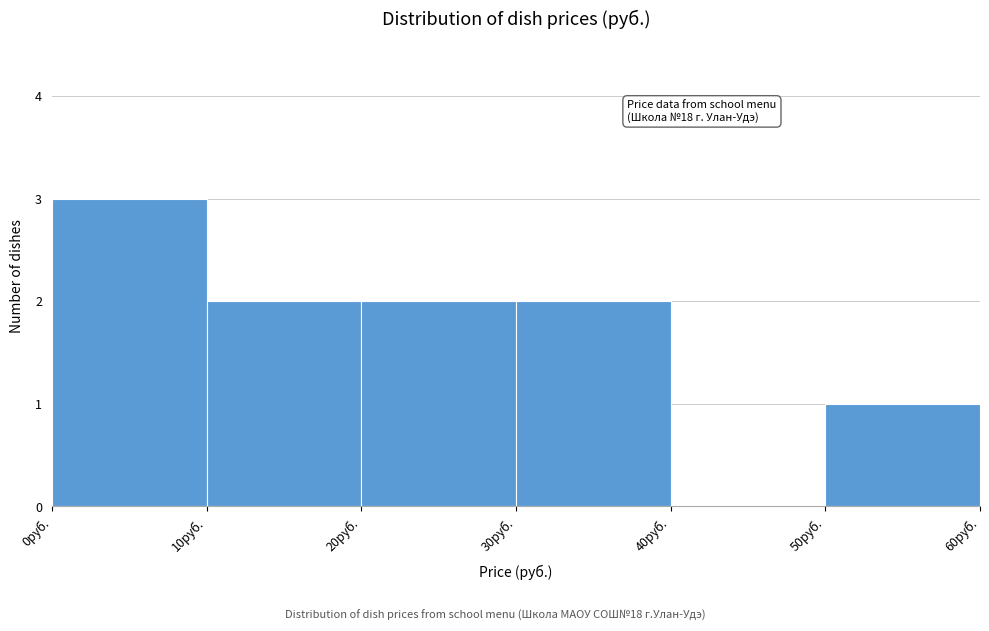

Which range on the x-axis has the tallest bar?

0 to 10